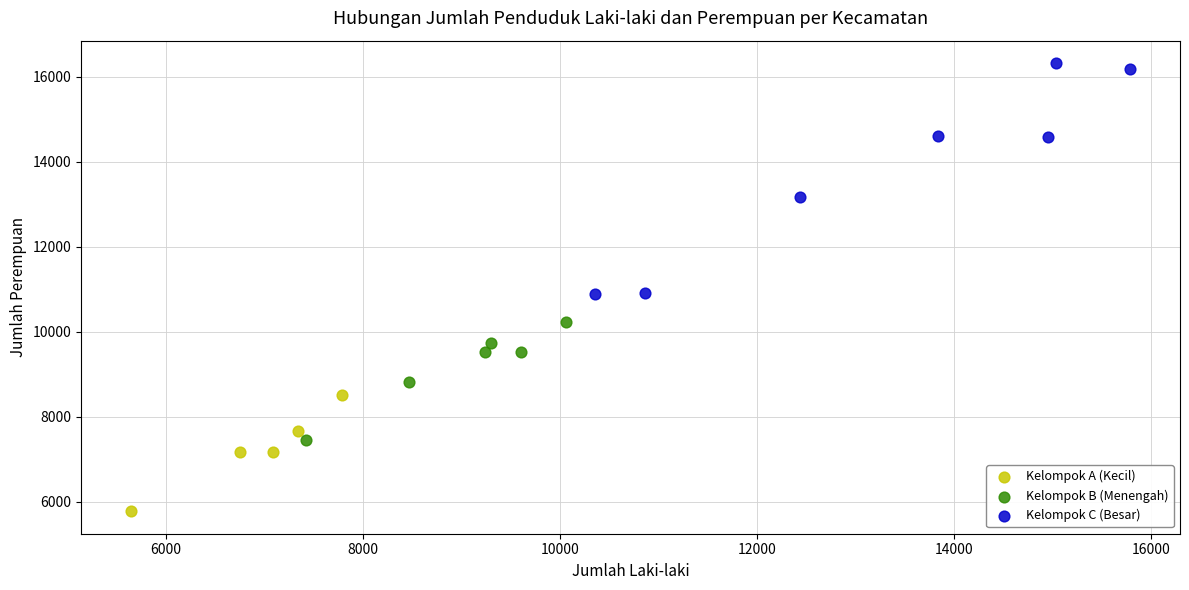

Which series reaches the maximum Y coordinate?

Kelompok C (Besar)